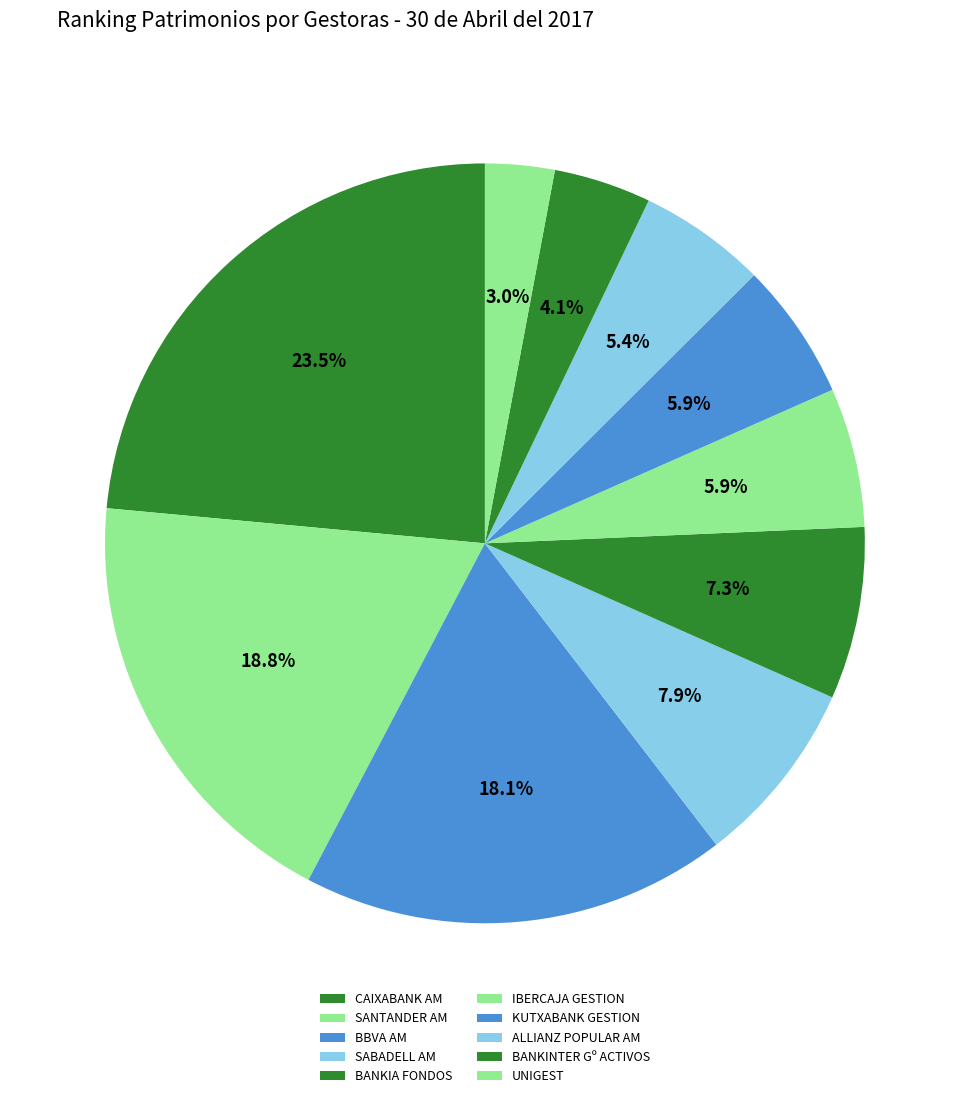

How many slices are in this pie chart?

10